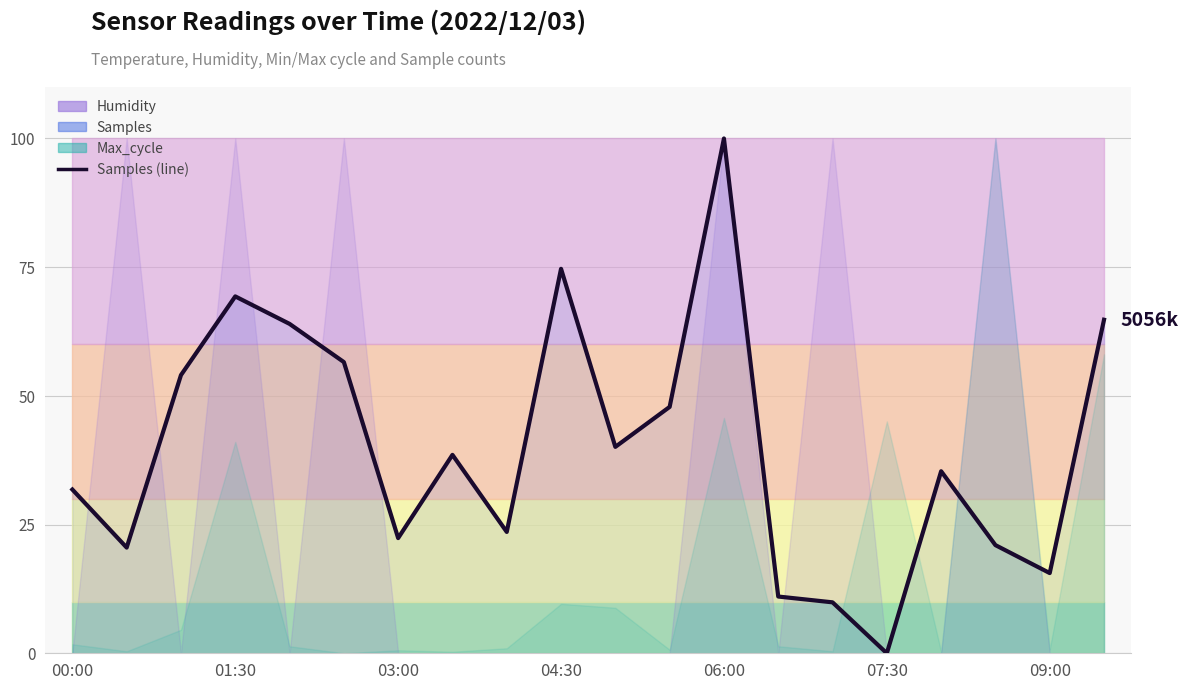

What is the average value?

40.1